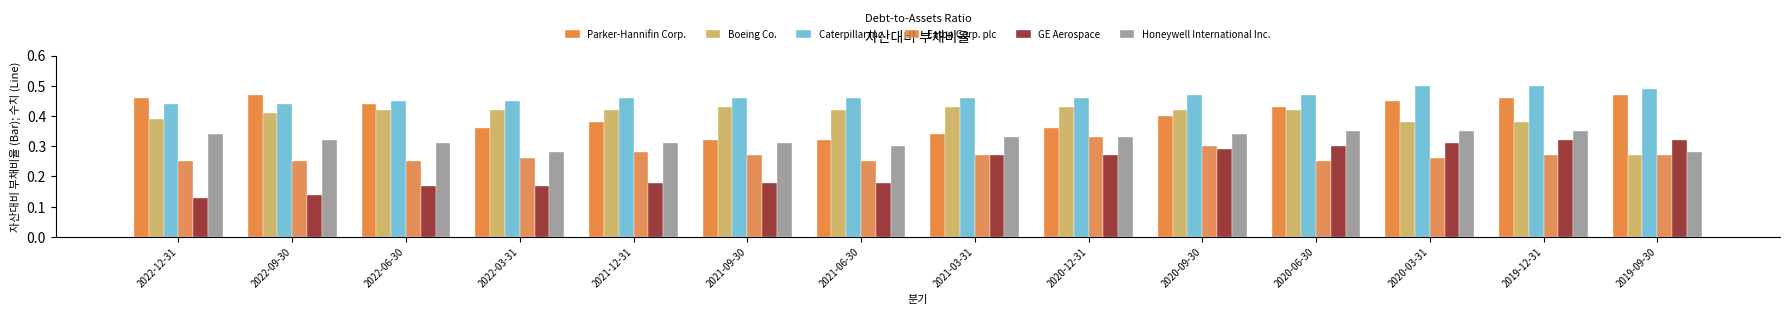

Is the value of Parker-Hannifin Corp. at 2021-06-30 greater than the value of Boeing Co. at 2021-06-30?

No